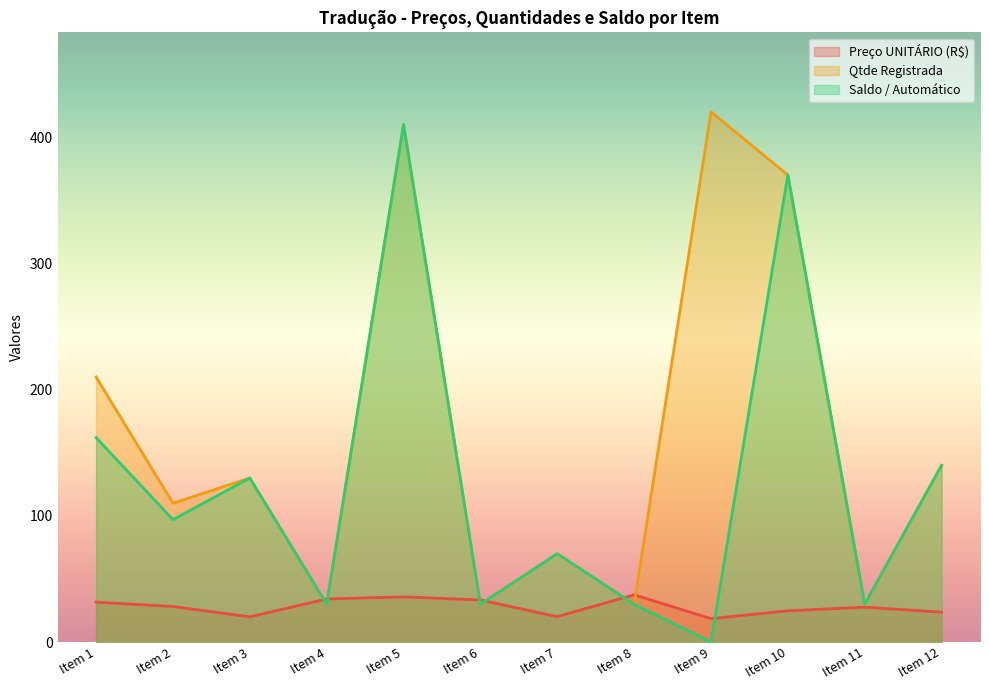

Count the Qtde Registrada values in the range 30 to 370.

10